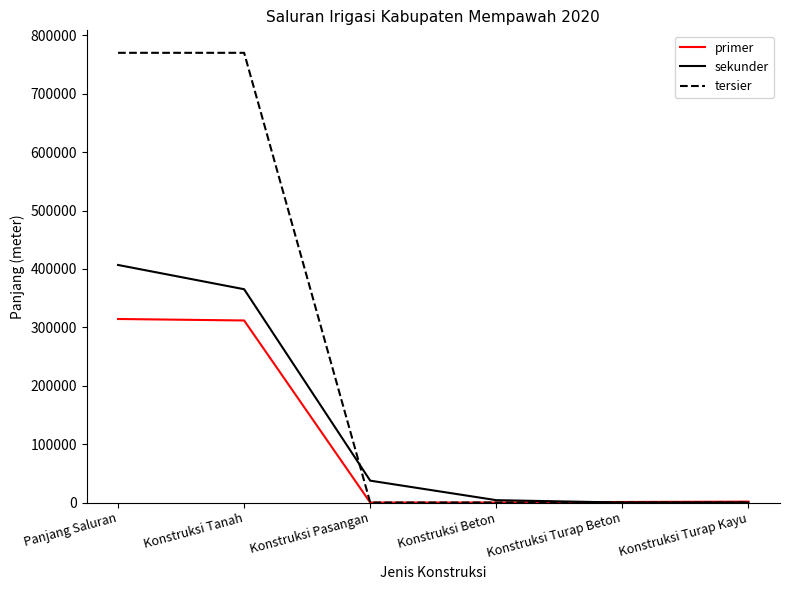

True or false: sekunder has a value of 253260.5 at Konstruksi Tanah.

False